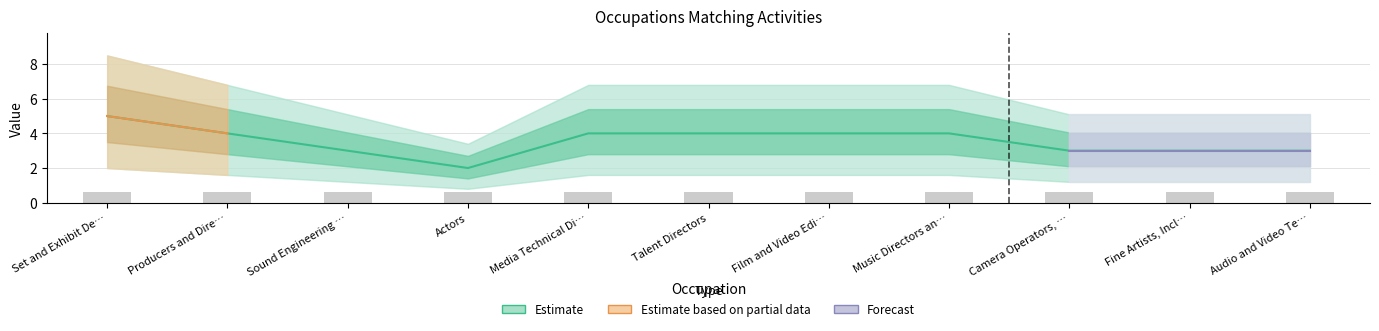

At which label is Job Zone closest to 3?

Sound Engineering Technicians